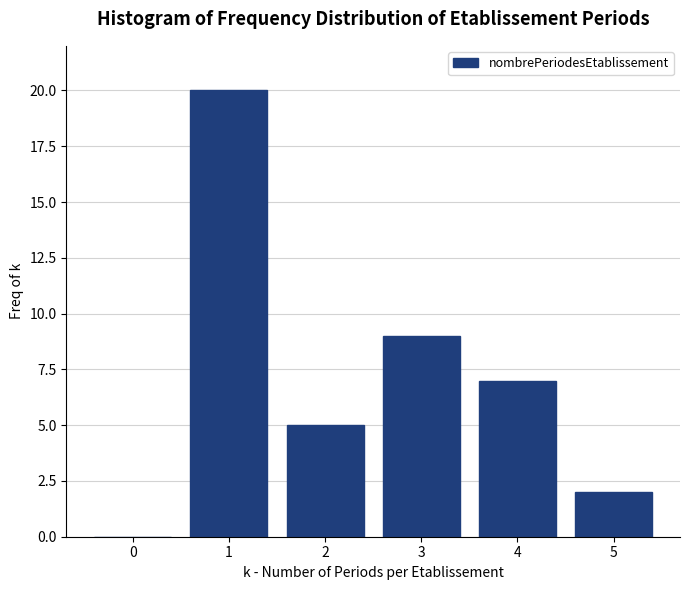

Reading right to left, transcribe all the data shown in this chart.

5=2	4=7	3=9	2=5	1=20	0=0